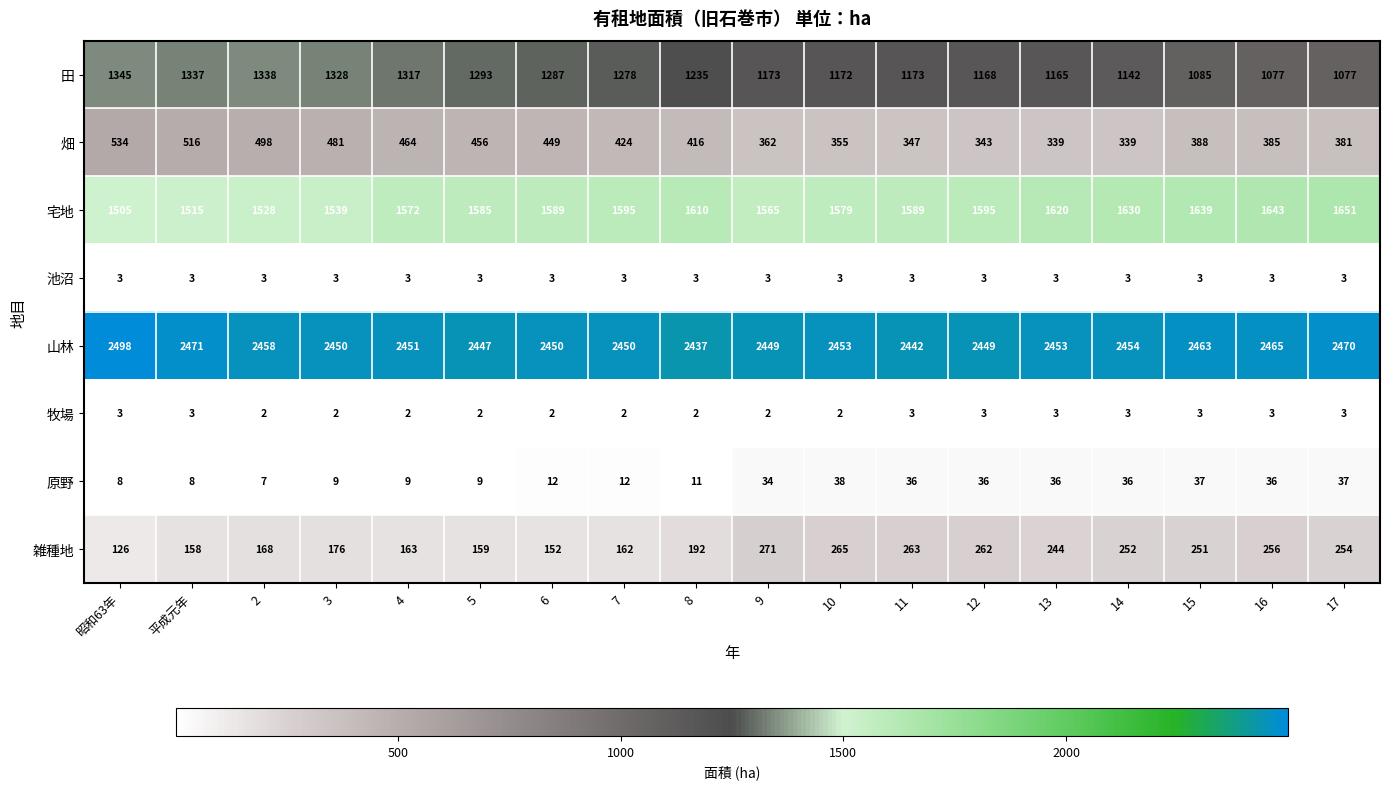

How many data points does each series have?

18